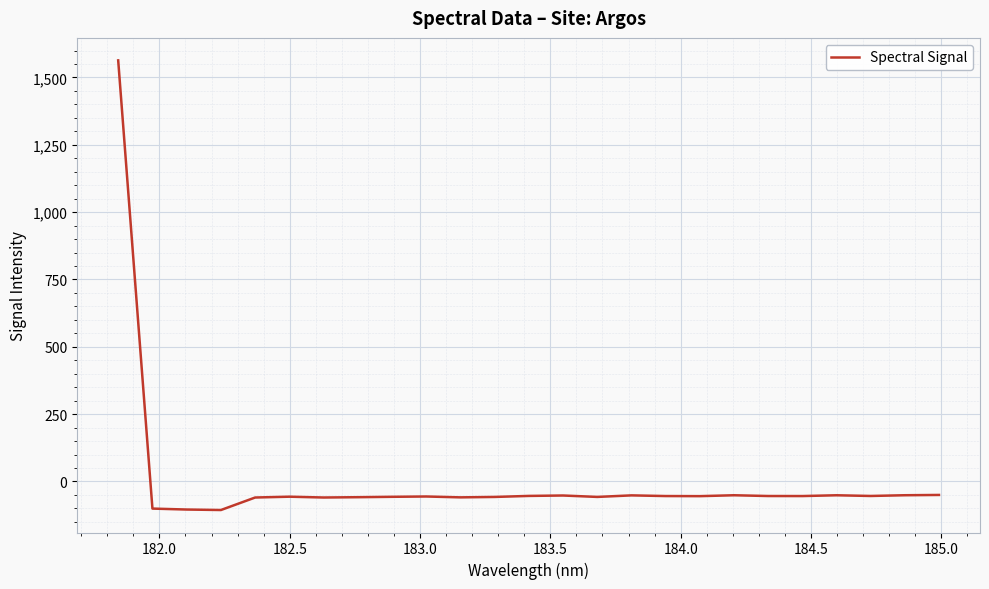

What is the smallest value displayed?

-106.0